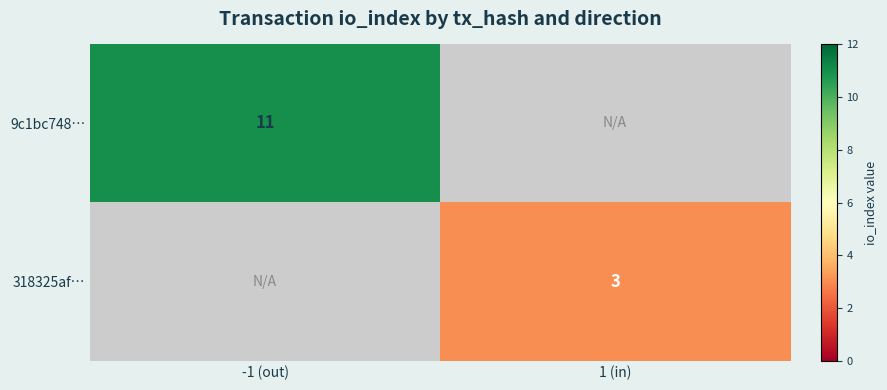

Is the value of 318325af… at 1 (in) greater than the value of 9c1bc748… at -1 (out)?

No